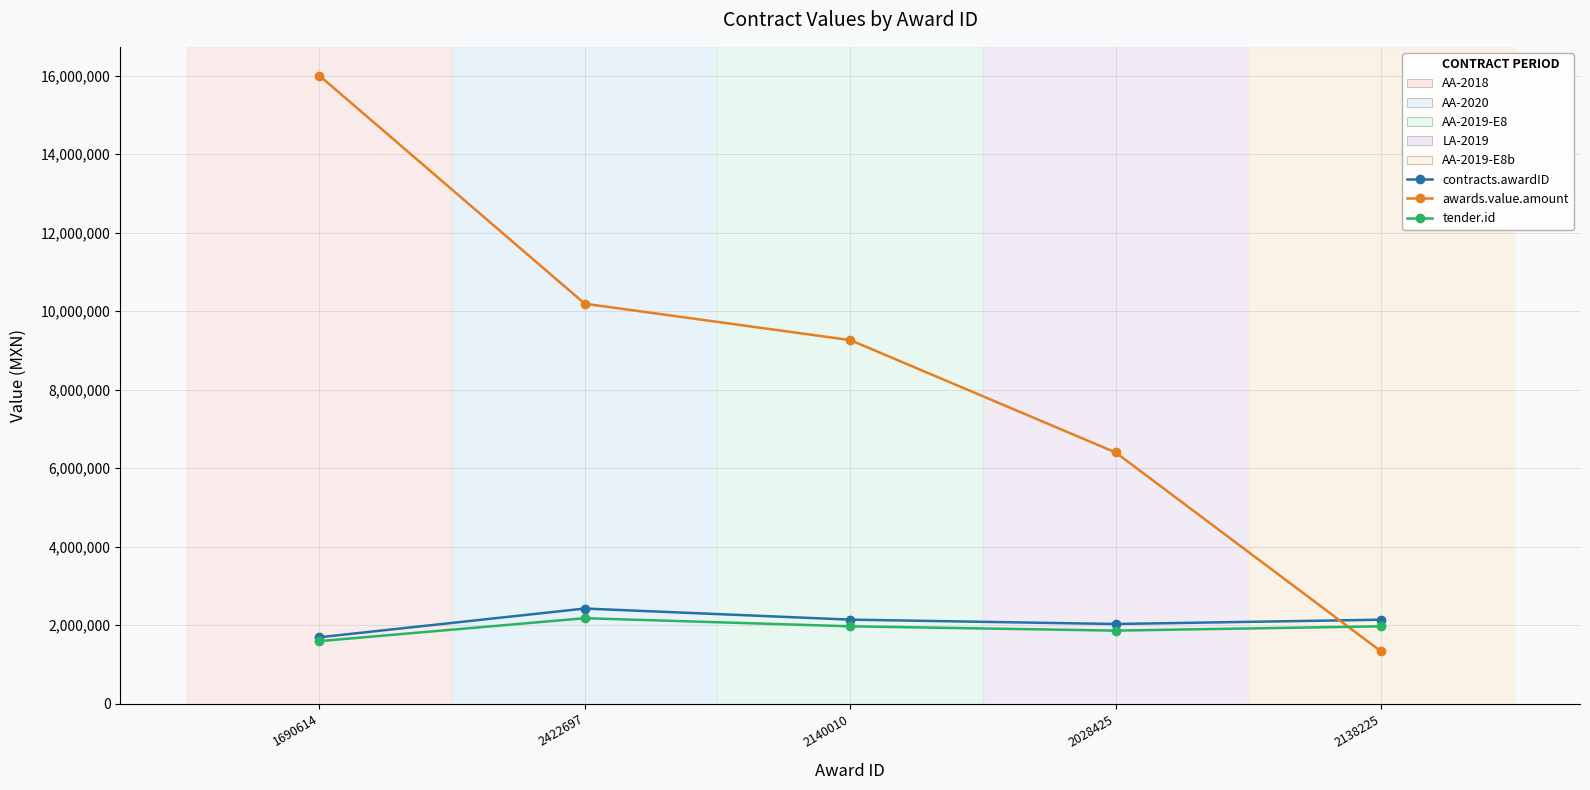

Between 1690614 and 2422697, which series saw the biggest shift?

awards.value.amount